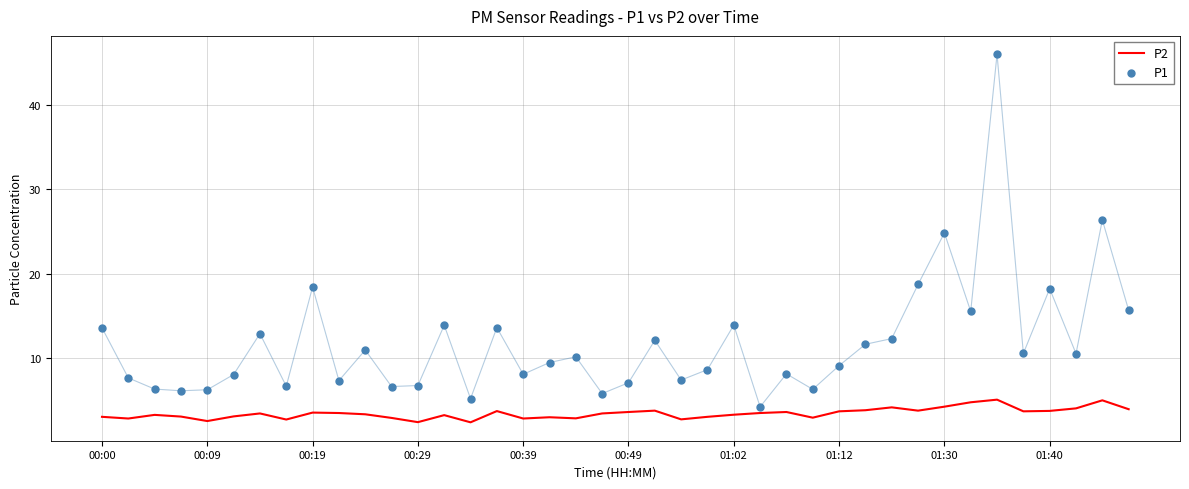

What is the lowest value of the P2 series?

2.5